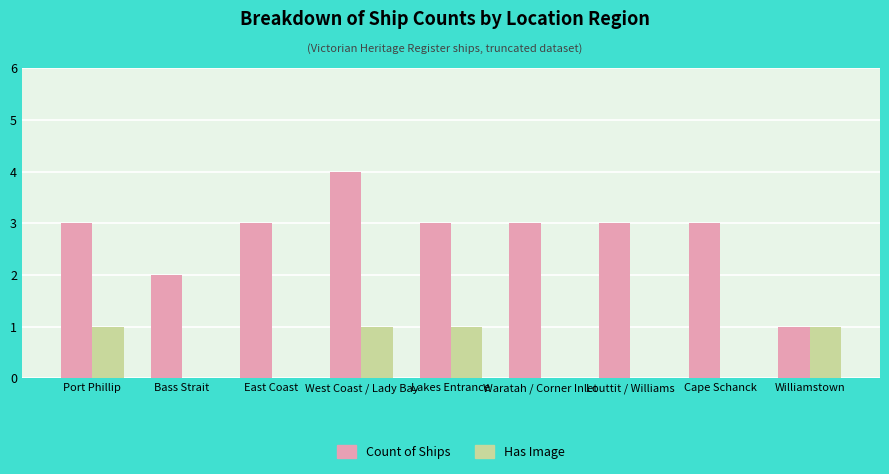

Which series changed the most between West Coast / Lady Bay and Williamstown?

Count of Ships